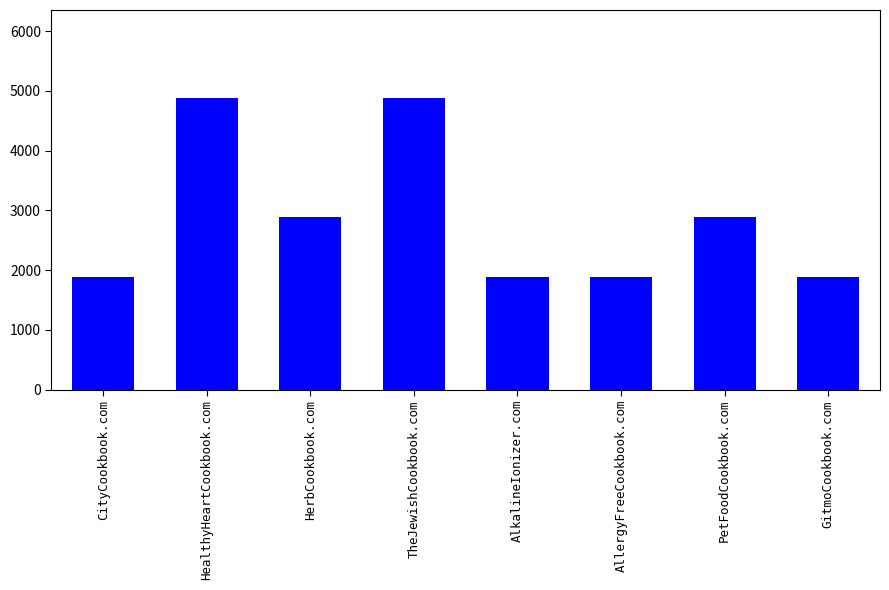

What position from the right is TheJewishCookbook.com?

5